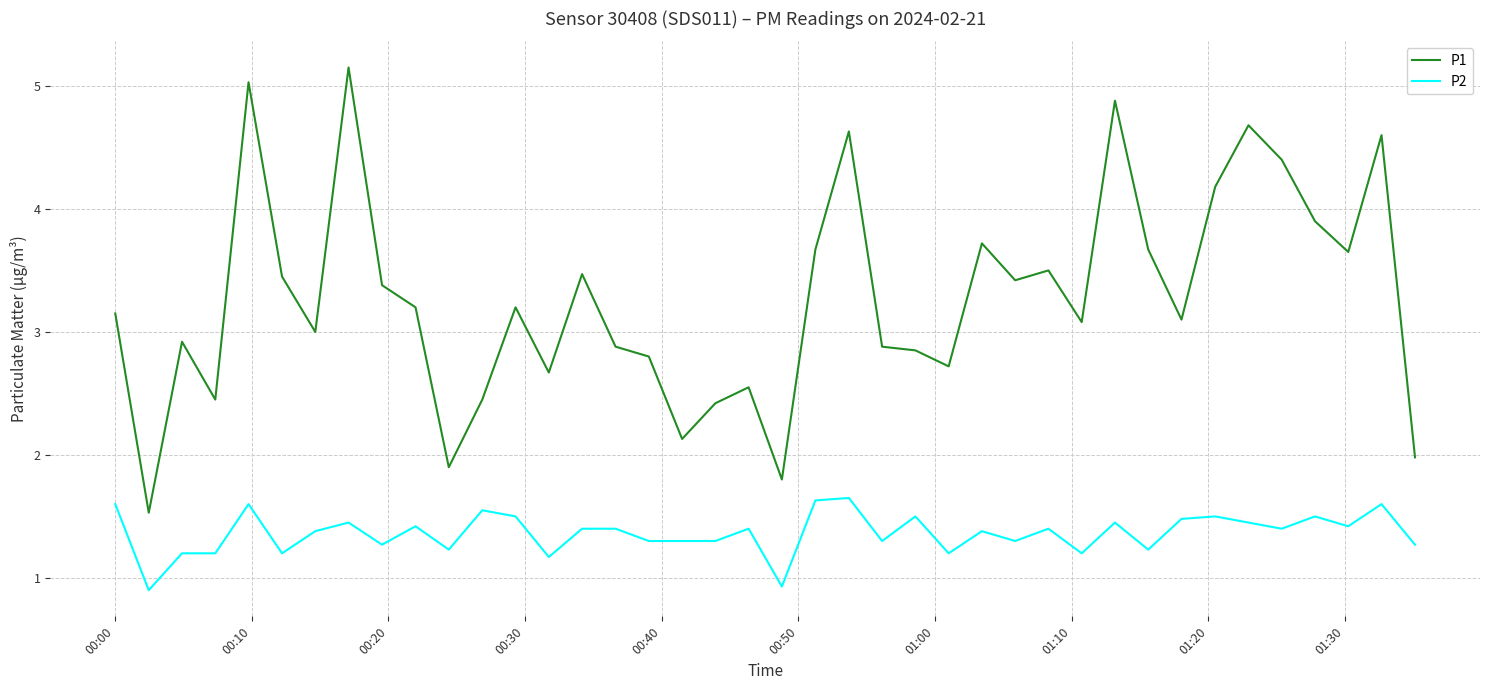

True or false: P1 and P2 intersect in this chart.

False